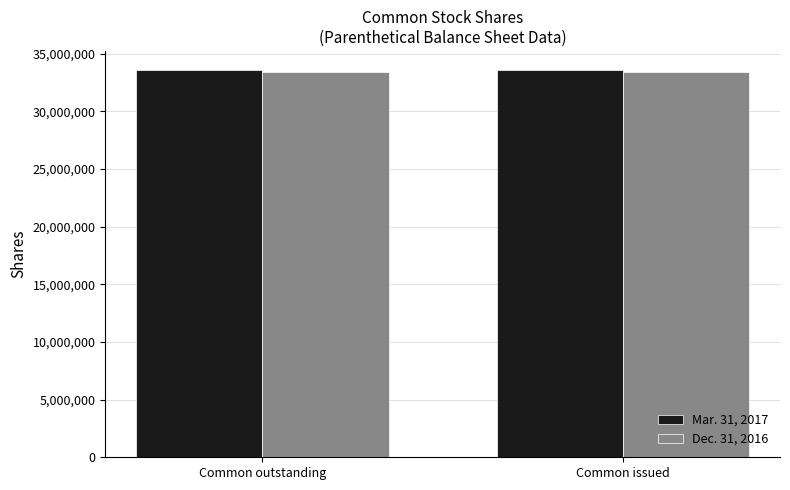

The value of Mar. 31, 2017 at Common outstanding is 7992863. True or false?

False